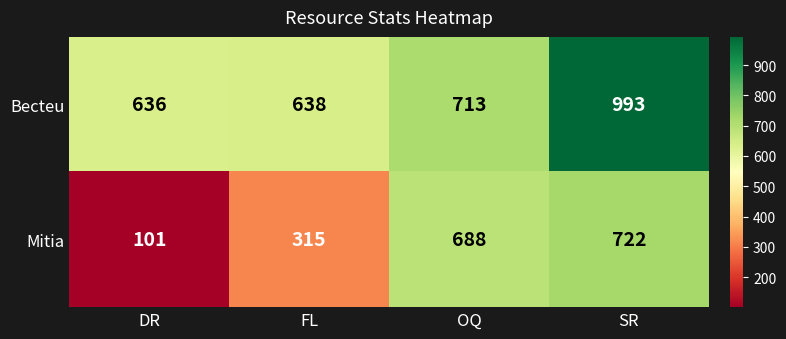

What is the total value across all series at SR?

1715